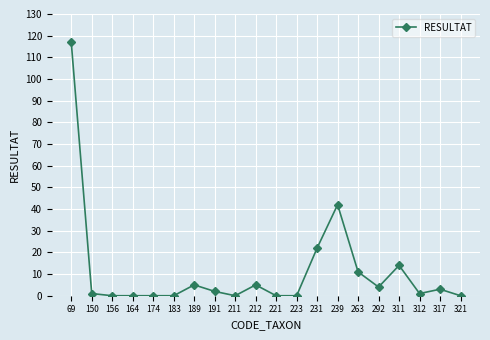

What is the difference between the second highest and minimum values?

42